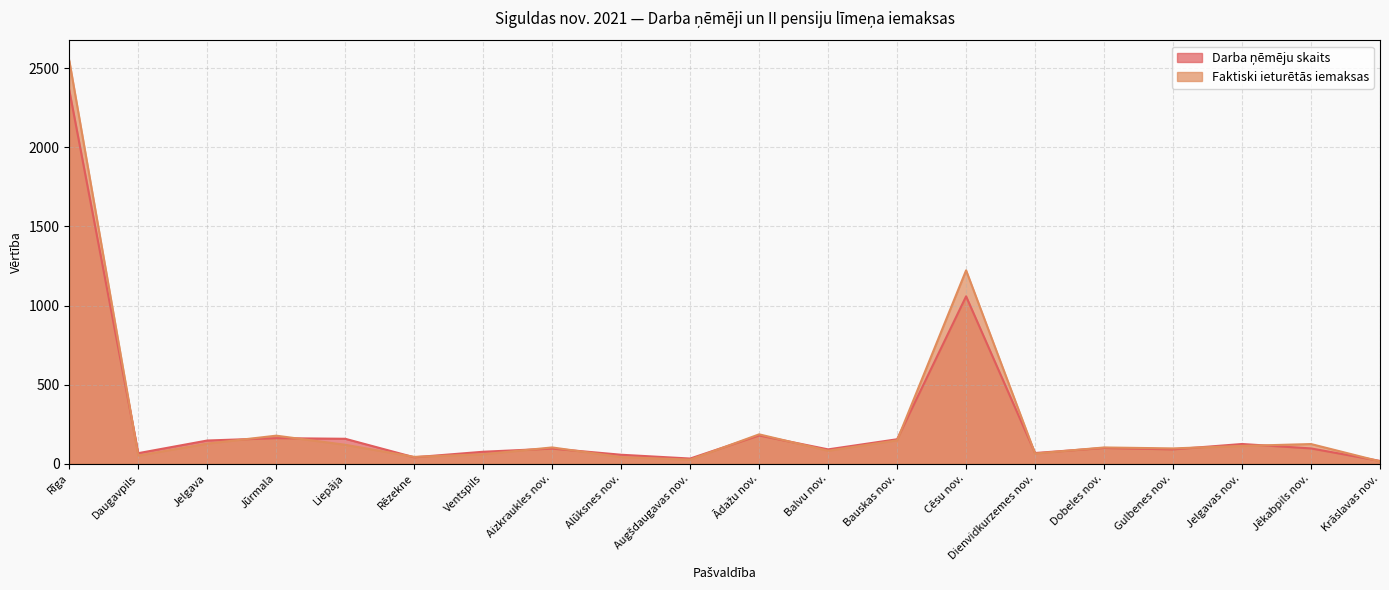

What is the minimum value shown in the chart?

14.2